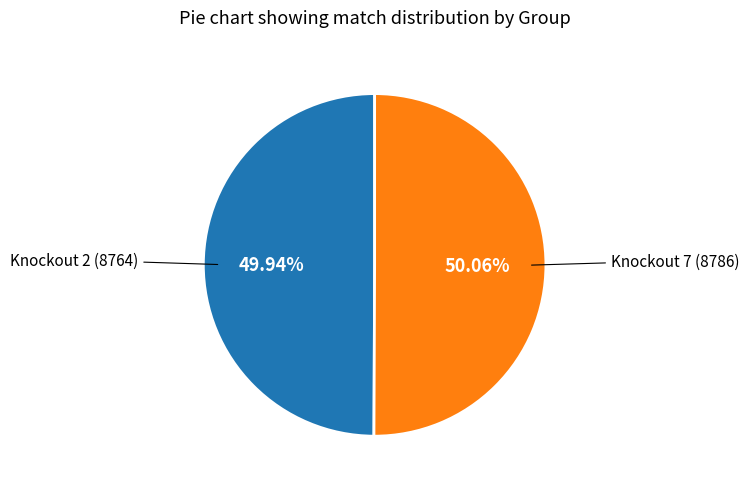

Is there a majority slice in this chart?

Yes